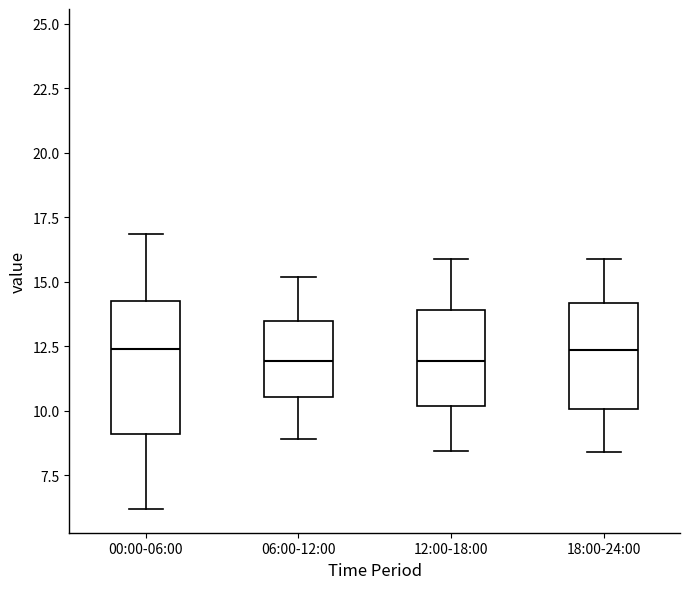

Where is the lower edge of the box for 06:00-12:00 on the y-axis? The values are not printed on the chart, so give them approximately, as read against the axis.

10.5